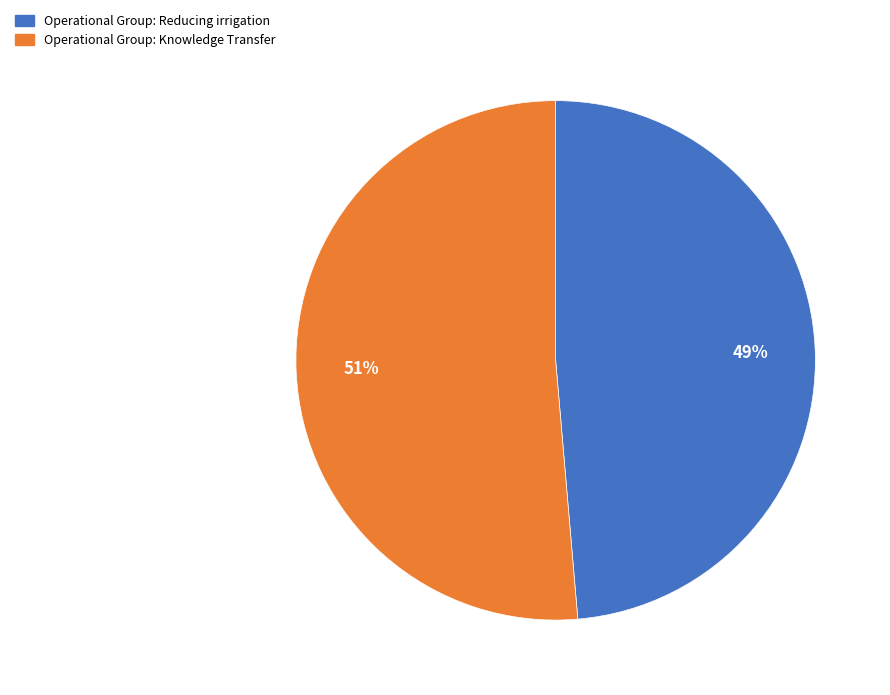

To the nearest percent, what is the combined percentage of Operational Group: Reducing irrigation and Operational Group: Knowledge Transfer?

100%